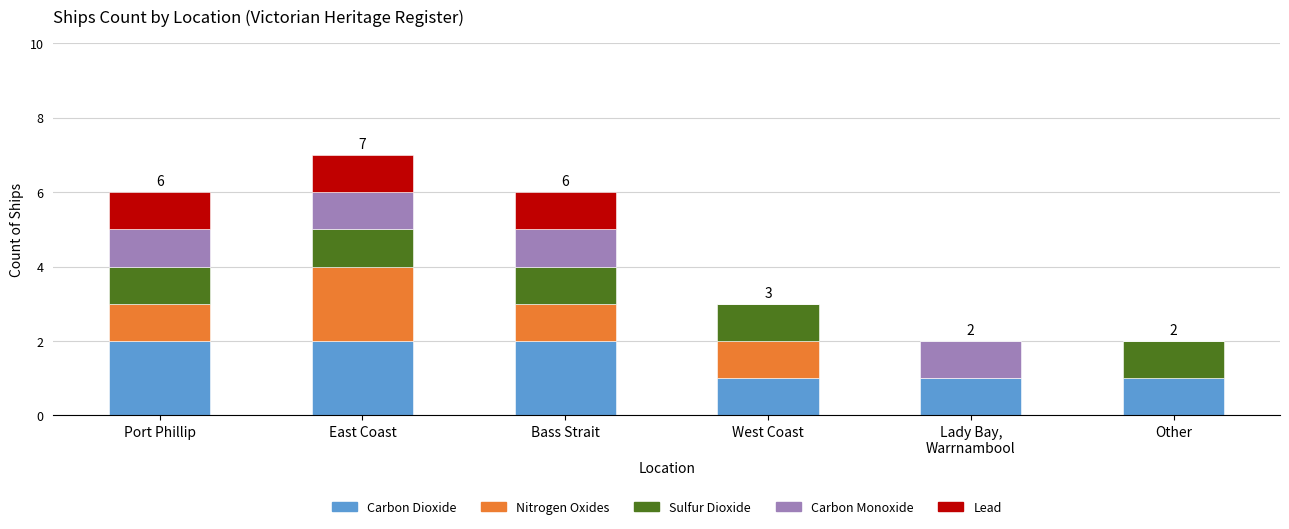

The value of Carbon Dioxide at Other is 1. True or false?

True